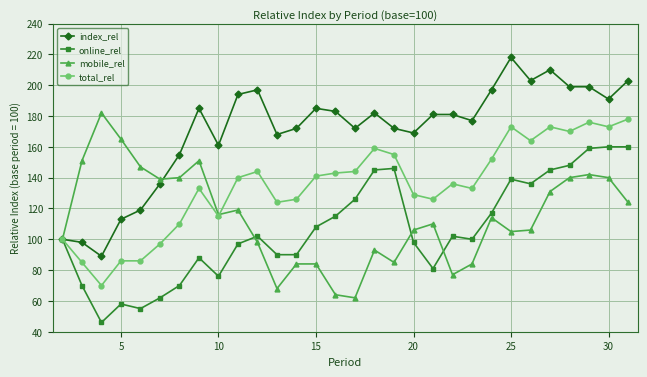

Which series has the largest total across all categories?

index_rel